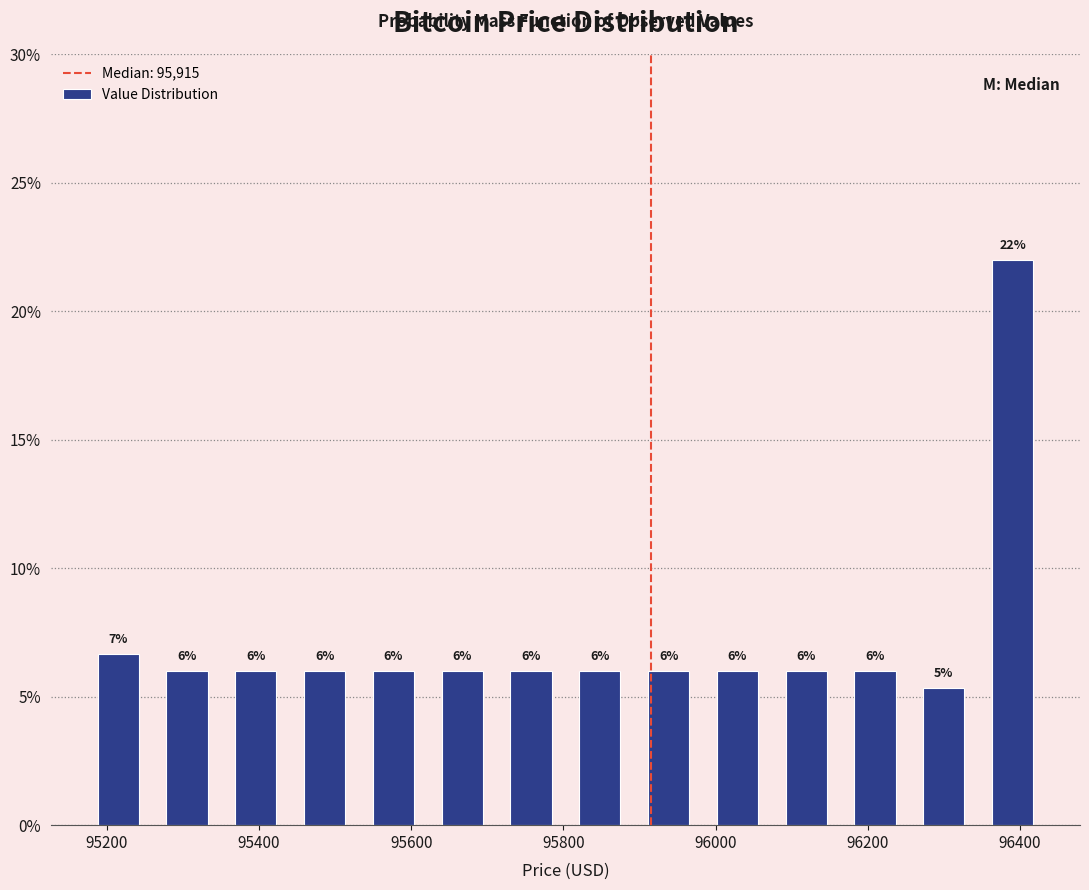

Which range on the x-axis has the tallest bar?

96340 to 96440